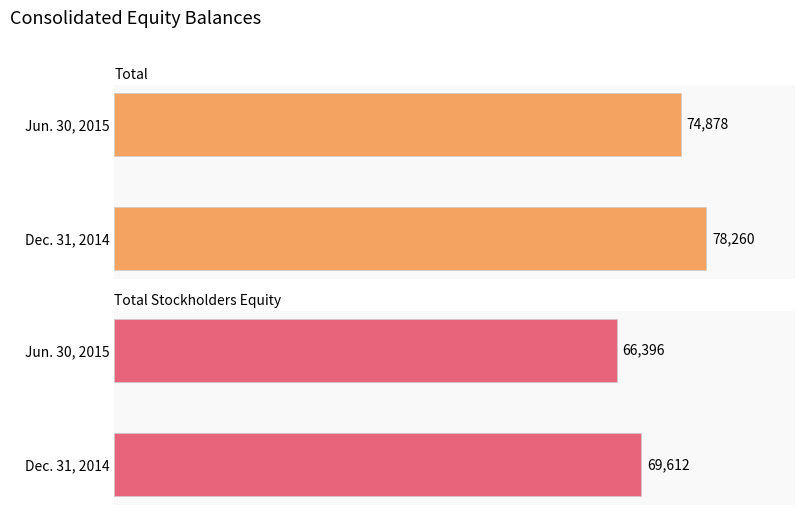

What is the average value of the Total series?

76569